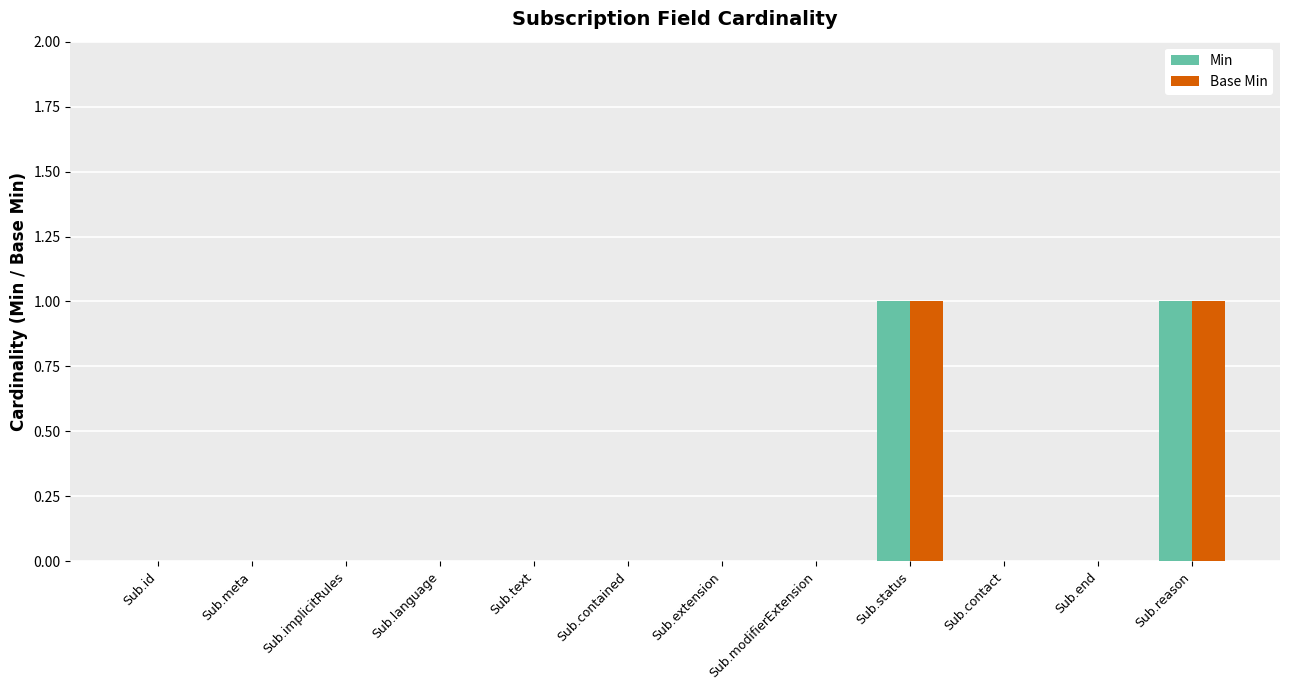

Is the value of Base Min at Sub.reason greater than the value of Min at Sub.text?

Yes